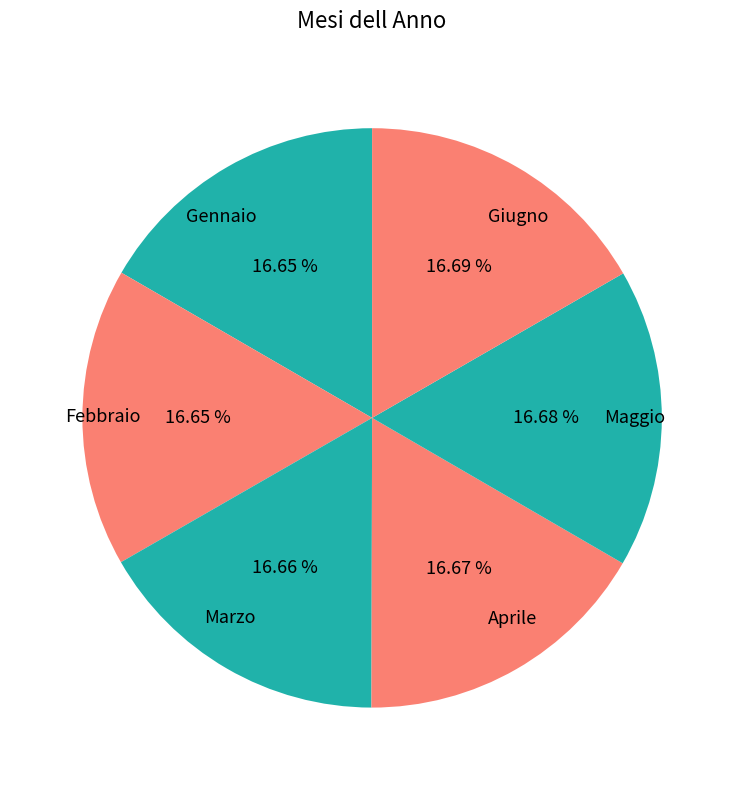

To the nearest percent, what is the combined percentage of Maggio and Marzo?

33%